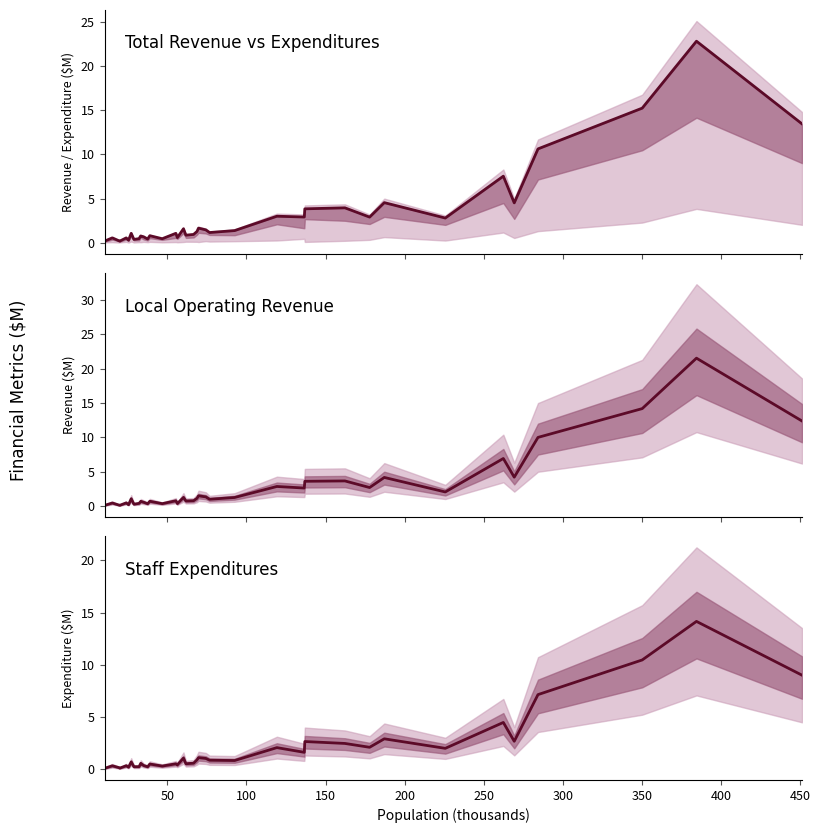

What is the average value of the Total Operating Revenue series?

3.1